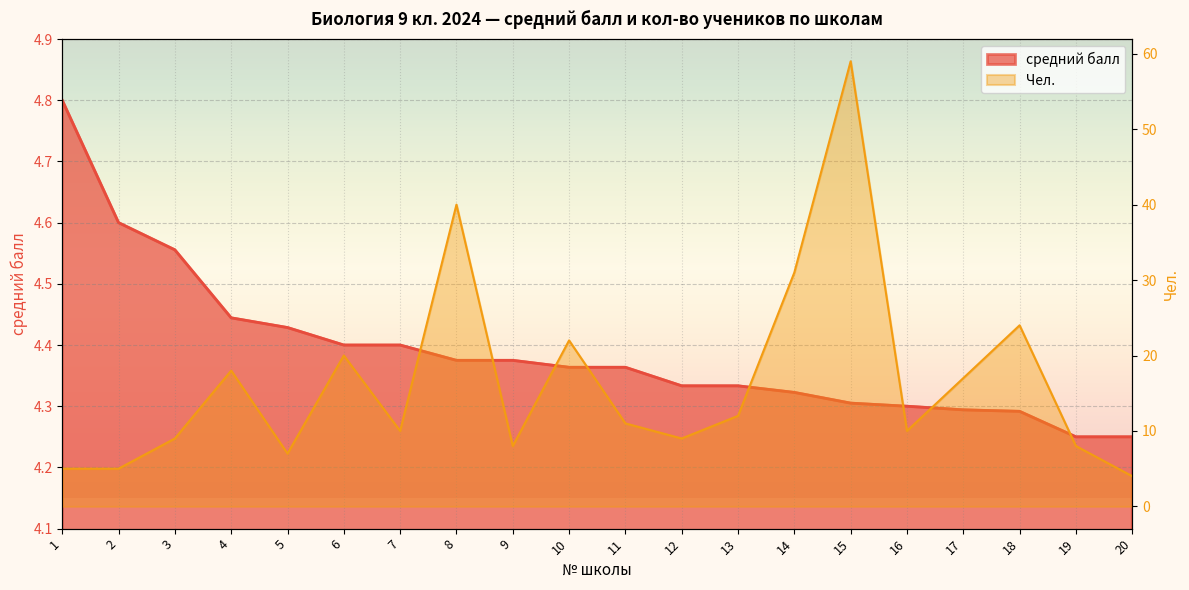

Between which two adjacent categories do средний балл and Чел. first intersect?

19 and 20